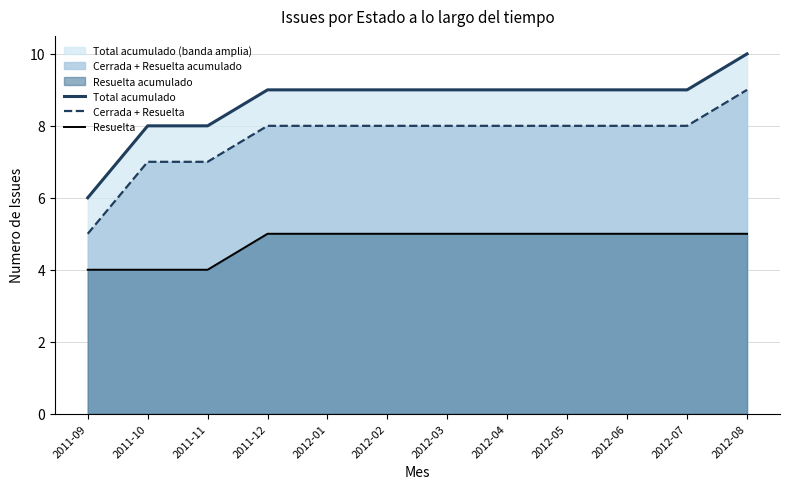

True or false: Total acumulado and Resuelta intersect in this chart.

False